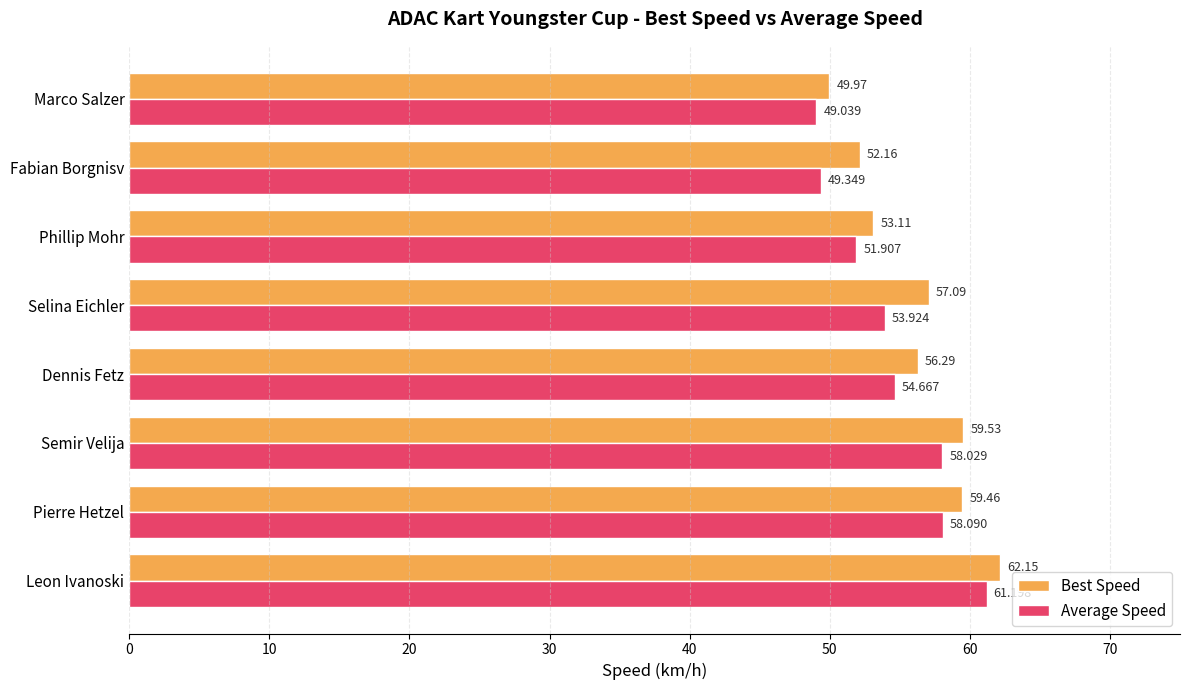

Which series has the largest total across all categories?

Best Speed